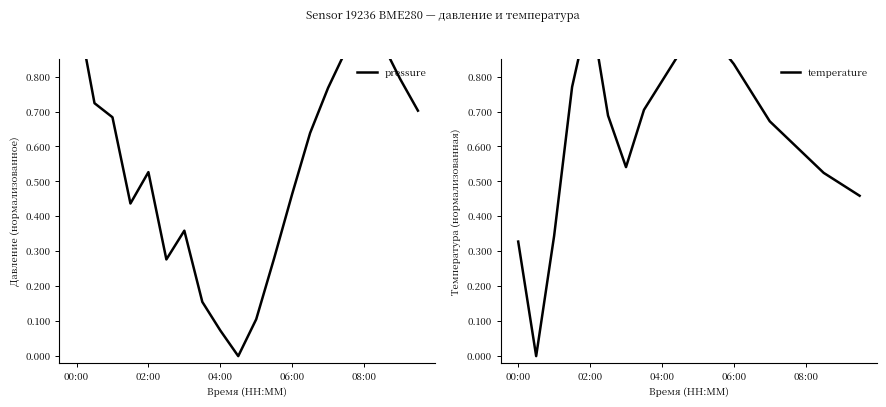

Which series has the largest range (max minus min)?

pressure